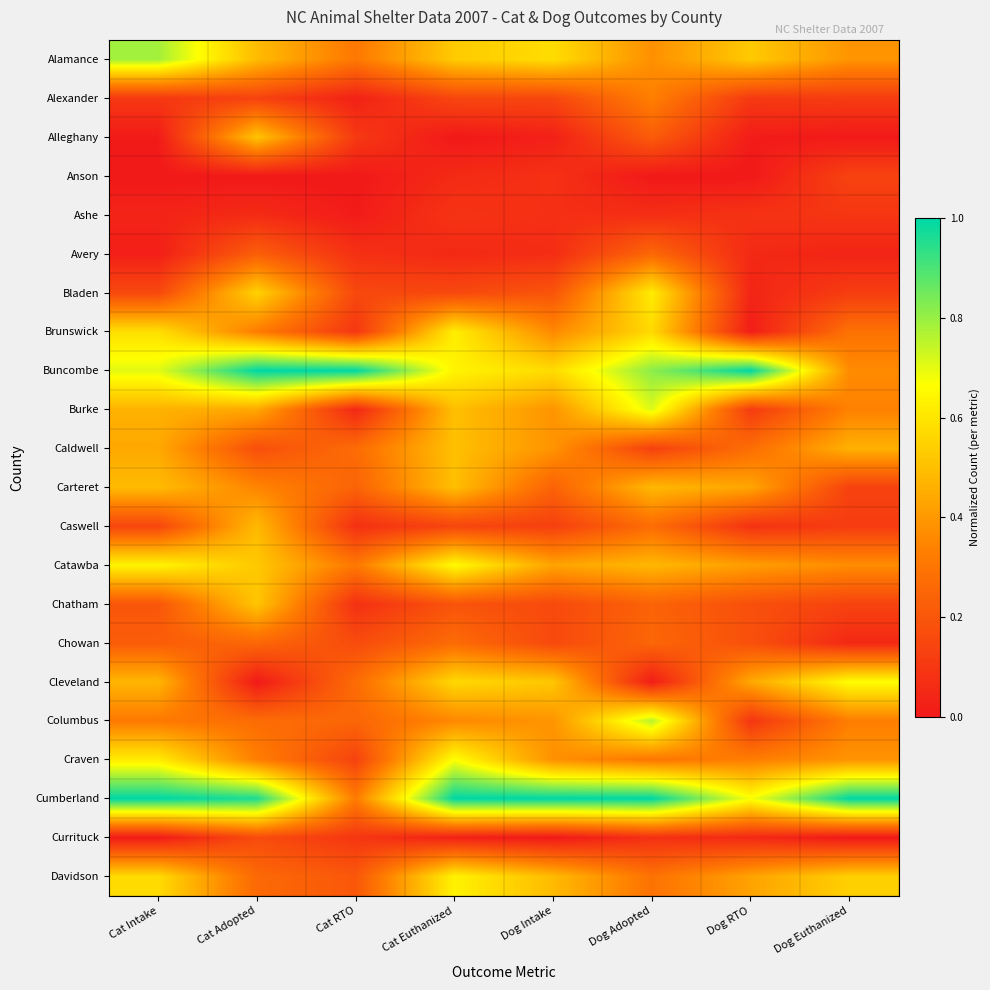

Reading left to right, what are all the values shown in this chart?

Alamance: Cat Intake=0.8	Cat Adopted=0.5	Cat RTO=0.3	Cat Euthanized=0.5	Dog Intake=0.6	Dog Adopted=0.4	Dog RTO=0.5	Dog Euthanized=0.4
Alexander: Cat Intake=0.1	Cat Adopted=0.1	Cat RTO=0.0	Cat Euthanized=0.1	Dog Intake=0.1	Dog Adopted=0.3	Dog RTO=0.1	Dog Euthanized=0.1
Alleghany: Cat Intake=0.0	Cat Adopted=0.5	Cat RTO=0.1	Cat Euthanized=0.0	Dog Intake=0.0	Dog Adopted=0.2	Dog RTO=0.0	Dog Euthanized=0.0
Anson: Cat Intake=0.0	Cat Adopted=0.0	Cat RTO=0.0	Cat Euthanized=0.1	Dog Intake=0.1	Dog Adopted=0.0	Dog RTO=0.0	Dog Euthanized=0.1
Ashe: Cat Intake=0.0	Cat Adopted=0.1	Cat RTO=0.0	Cat Euthanized=0.1	Dog Intake=0.1	Dog Adopted=0.1	Dog RTO=0.1	Dog Euthanized=0.1
Avery: Cat Intake=0.0	Cat Adopted=0.2	Cat RTO=0.1	Cat Euthanized=0.1	Dog Intake=0.1	Dog Adopted=0.3	Dog RTO=0.1	Dog Euthanized=0.0
Bladen: Cat Intake=0.2	Cat Adopted=0.6	Cat RTO=0.2	Cat Euthanized=0.2	Dog Intake=0.2	Dog Adopted=0.6	Dog RTO=0.0	Dog Euthanized=0.1
Brunswick: Cat Intake=0.6	Cat Adopted=0.3	Cat RTO=0.1	Cat Euthanized=0.6	Dog Intake=0.4	Dog Adopted=0.6	Dog RTO=0.0	Dog Euthanized=0.3
Buncombe: Cat Intake=0.7	Cat Adopted=1.0	Cat RTO=1.0	Cat Euthanized=0.6	Dog Intake=0.6	Dog Adopted=0.8	Dog RTO=1.0	Dog Euthanized=0.4
Burke: Cat Intake=0.5	Cat Adopted=0.4	Cat RTO=0.0	Cat Euthanized=0.5	Dog Intake=0.4	Dog Adopted=0.7	Dog RTO=0.1	Dog Euthanized=0.3
Caldwell: Cat Intake=0.4	Cat Adopted=0.2	Cat RTO=0.3	Cat Euthanized=0.5	Dog Intake=0.4	Dog Adopted=0.1	Dog RTO=0.3	Dog Euthanized=0.5
Carteret: Cat Intake=0.5	Cat Adopted=0.3	Cat RTO=0.2	Cat Euthanized=0.5	Dog Intake=0.2	Dog Adopted=0.5	Dog RTO=0.4	Dog Euthanized=0.1
Caswell: Cat Intake=0.1	Cat Adopted=0.5	Cat RTO=0.1	Cat Euthanized=0.1	Dog Intake=0.1	Dog Adopted=0.3	Dog RTO=0.1	Dog Euthanized=0.1
Catawba: Cat Intake=0.6	Cat Adopted=0.5	Cat RTO=0.3	Cat Euthanized=0.7	Dog Intake=0.4	Dog Adopted=0.5	Dog RTO=0.4	Dog Euthanized=0.4
Chatham: Cat Intake=0.2	Cat Adopted=0.5	Cat RTO=0.1	Cat Euthanized=0.2	Dog Intake=0.2	Dog Adopted=0.2	Dog RTO=0.2	Dog Euthanized=0.1
Chowan: Cat Intake=0.2	Cat Adopted=0.3	Cat RTO=0.2	Cat Euthanized=0.3	Dog Intake=0.2	Dog Adopted=0.3	Dog RTO=0.2	Dog Euthanized=0.1
Cleveland: Cat Intake=0.5	Cat Adopted=0.0	Cat RTO=0.3	Cat Euthanized=0.6	Dog Intake=0.5	Dog Adopted=0.0	Dog RTO=0.4	Dog Euthanized=0.7
Columbus: Cat Intake=0.3	Cat Adopted=0.3	Cat RTO=0.3	Cat Euthanized=0.4	Dog Intake=0.4	Dog Adopted=0.8	Dog RTO=0.1	Dog Euthanized=0.3
Craven: Cat Intake=0.6	Cat Adopted=0.3	Cat RTO=0.1	Cat Euthanized=0.7	Dog Intake=0.4	Dog Adopted=0.3	Dog RTO=0.3	Dog Euthanized=0.4
Cumberland: Cat Intake=1.0	Cat Adopted=1.0	Cat RTO=0.3	Cat Euthanized=1.0	Dog Intake=1.0	Dog Adopted=1.0	Dog RTO=0.7	Dog Euthanized=1.0
Currituck: Cat Intake=0.0	Cat Adopted=0.2	Cat RTO=0.1	Cat Euthanized=0.0	Dog Intake=0.0	Dog Adopted=0.1	Dog RTO=0.1	Dog Euthanized=0.0
Davidson: Cat Intake=0.6	Cat Adopted=0.3	Cat RTO=0.2	Cat Euthanized=0.6	Dog Intake=0.5	Dog Adopted=0.3	Dog RTO=0.4	Dog Euthanized=0.5